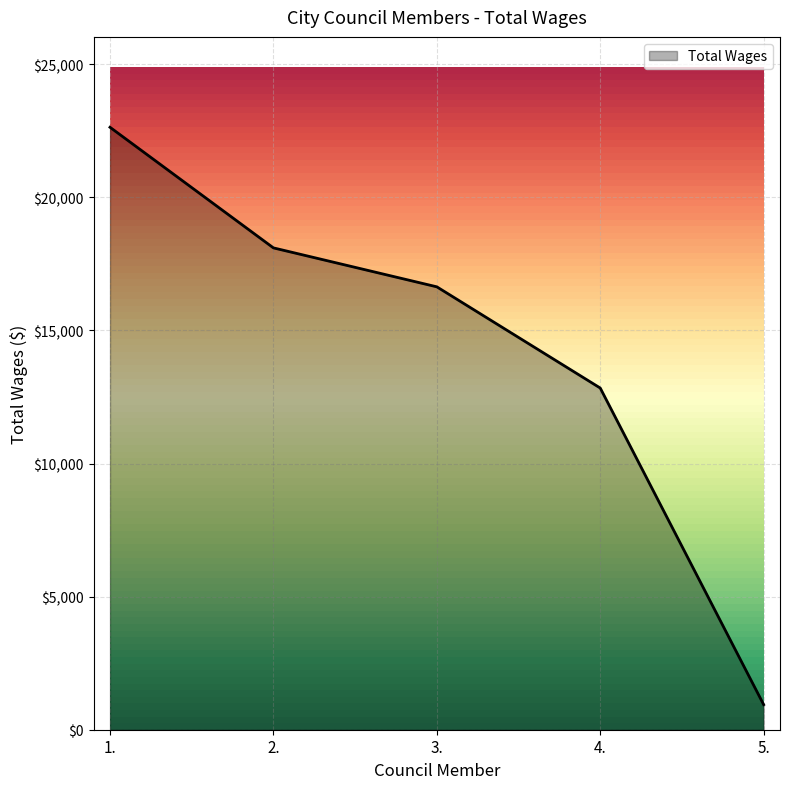

At which category does the chart reach its minimum across all series?

5.